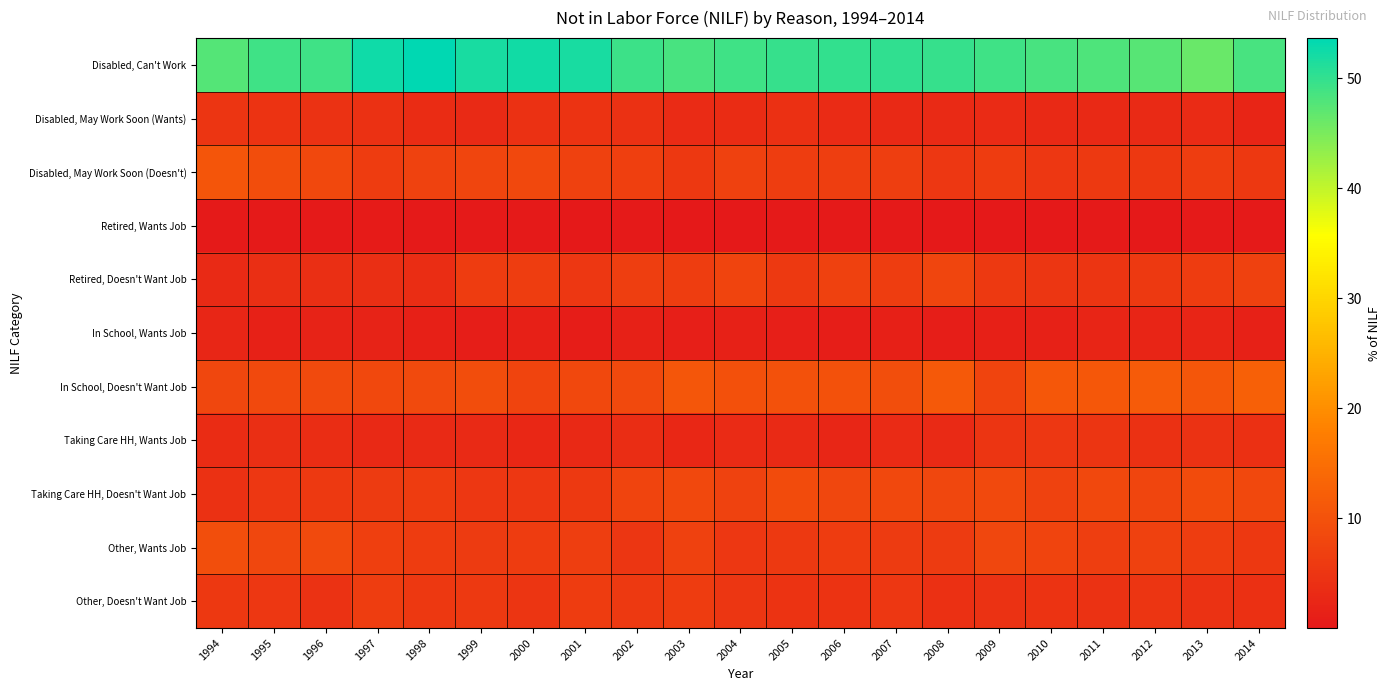

Reading right to left, transcribe all the data shown in this chart.

Disabled, Can't Work: 2014=48.5	2013=46.3	2012=47.4	2011=48.1	2010=48.5	2009=49.1	2008=49.8	2007=50.3	2006=49.9	2005=49.7	2004=49.2	2003=48.6	2002=49.3	2001=52.0	2000=52.2	1999=52.0	1998=53.7	1997=52.6	1996=49.1	1995=49.1	1994=47.7
Disabled, May Work Soon (Wants): 2014=2.2	2013=3.2	2012=3.0	2011=2.8	2010=2.9	2009=3.4	2008=3.1	2007=2.8	2006=3.3	2005=4.1	2004=3.5	2003=3.3	2002=4.4	2001=4.7	2000=4.3	1999=3.1	1998=3.6	1997=4.3	1996=4.6	1995=4.7	1994=5.0
Disabled, May Work Soon (Doesn't): 2014=5.5	2013=6.4	2012=5.5	2011=5.8	2010=5.5	2009=6.2	2008=5.5	2007=6.7	2006=6.7	2005=6.3	2004=7.0	2003=5.6	2002=6.9	2001=7.1	2000=8.4	1999=7.9	1998=7.4	1997=6.3	1996=8.4	1995=9.1	1994=10.7
Retired, Wants Job: 2014=0.3	2013=0.3	2012=0.2	2011=0.4	2010=0.2	2009=0.2	2008=0.1	2007=0.3	2006=0.4	2005=0.4	2004=0.2	2003=0.0	2002=0.3	2001=0.2	2000=0.3	1999=0.4	1998=0.3	1997=0.5	1996=0.4	1995=0.3	1994=0.4
Retired, Doesn't Want Job: 2014=7.1	2013=6.3	2012=5.9	2011=4.9	2010=5.3	2009=5.7	2008=7.9	2007=6.4	2006=7.0	2005=5.9	2004=7.8	2003=6.5	2002=6.6	2001=5.4	2000=6.4	1999=6.2	1998=3.8	1997=3.8	1996=3.9	1995=4.0	1994=3.0
In School, Wants Job: 2014=1.7	2013=2.2	2012=2.2	2011=2.2	2010=1.6	2009=1.4	2008=1.1	2007=1.4	2006=0.9	2005=1.1	2004=1.6	2003=1.2	2002=1.6	2001=0.7	2000=1.4	1999=1.0	1998=1.3	1997=1.9	1996=1.9	1995=1.6	1994=2.5
In School, Doesn't Want Job: 2014=12.5	2013=10.9	2012=11.6	2011=11.1	2010=11.0	2009=7.8	2008=11.3	2007=9.3	2006=10.1	2005=10.0	2004=9.7	2003=10.8	2002=8.5	2001=8.4	2000=7.7	1999=9.2	1998=8.7	1997=8.2	1996=8.7	1995=8.6	1994=8.0
Taking Care HH, Wants Job: 2014=4.2	2013=4.6	2012=4.4	2011=5.0	2010=5.4	2009=5.0	2008=3.1	2007=3.3	2006=2.5	2005=3.0	2004=3.4	2003=2.7	2002=3.7	2001=3.0	2000=2.7	1999=3.0	1998=3.0	1997=2.8	1996=3.8	1995=3.9	1994=3.5
Taking Care HH, Doesn't Want Job: 2014=8.2	2013=8.9	2012=7.9	2011=8.4	2010=7.4	2009=8.5	2008=8.1	2007=8.3	2006=8.1	2005=8.9	2004=7.2	2003=8.2	2002=7.8	2001=5.7	2000=5.4	1999=5.5	1998=6.3	1997=6.1	1996=5.7	1995=5.3	1994=4.3
Other, Wants Job: 2014=5.7	2013=6.5	2012=7.0	2011=6.7	2010=7.6	2009=8.1	2008=6.0	2007=6.0	2006=6.3	2005=5.7	2004=5.5	2003=7.0	2002=5.2	2001=6.6	2000=6.1	1999=6.0	1998=6.3	1997=6.9	1996=8.8	1995=8.1	1994=9.3
Other, Doesn't Want Job: 2014=4.2	2013=4.5	2012=4.9	2011=4.6	2010=4.7	2009=4.6	2008=4.0	2007=5.3	2006=4.7	2005=4.8	2004=5.1	2003=6.2	2002=5.8	2001=6.3	2000=5.0	1999=5.8	1998=5.6	1997=6.5	1996=4.6	1995=5.4	1994=5.6